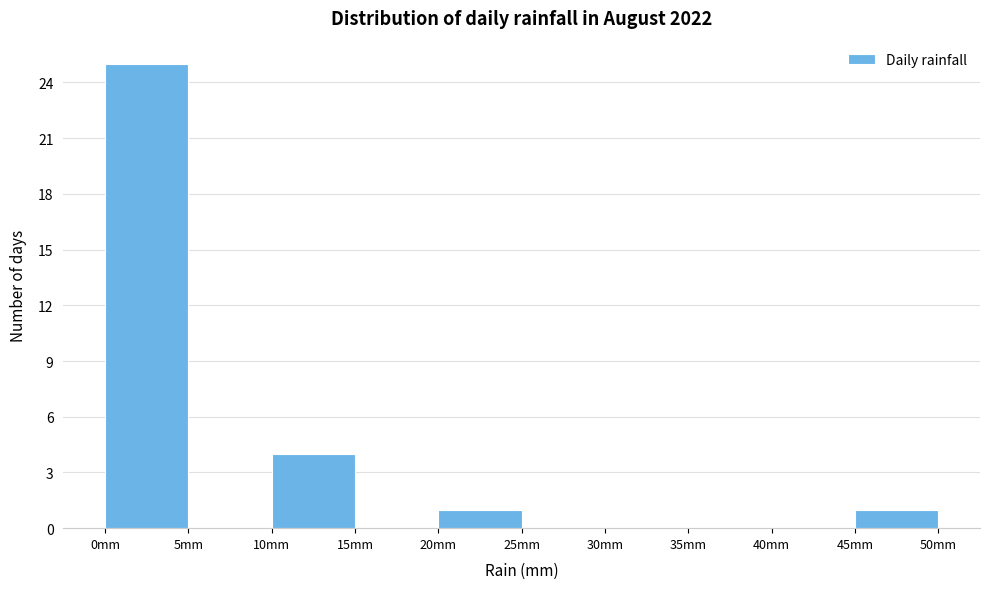

Reading left to right, list every bar in this chart as the range it spans on the x-axis followed by its height. The values are not printed on the chart, so give them approximately, as read against the axis.

0 to 5: 25
5 to 10: 0
10 to 15: 4
15 to 20: 0
20 to 25: 1
25 to 30: 0
30 to 35: 0
35 to 40: 0
40 to 45: 0
45 to 50: 1